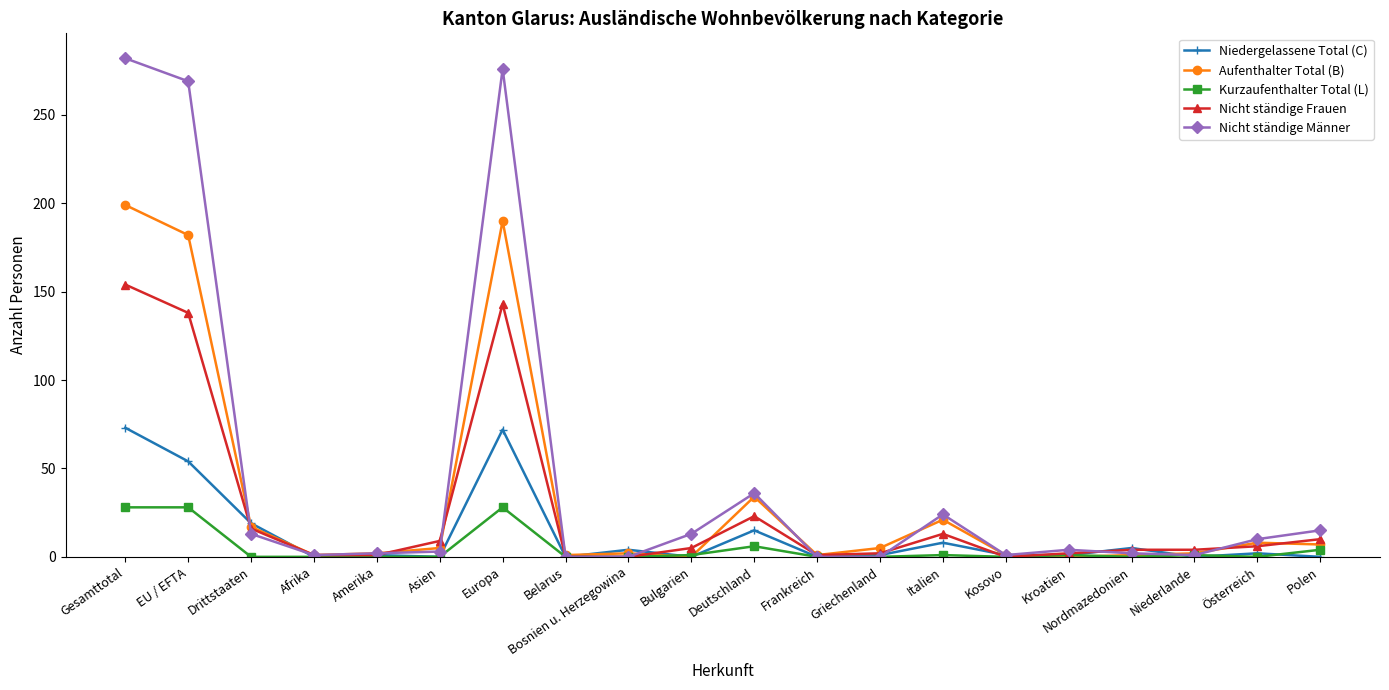

How many series are shown in this chart?

5